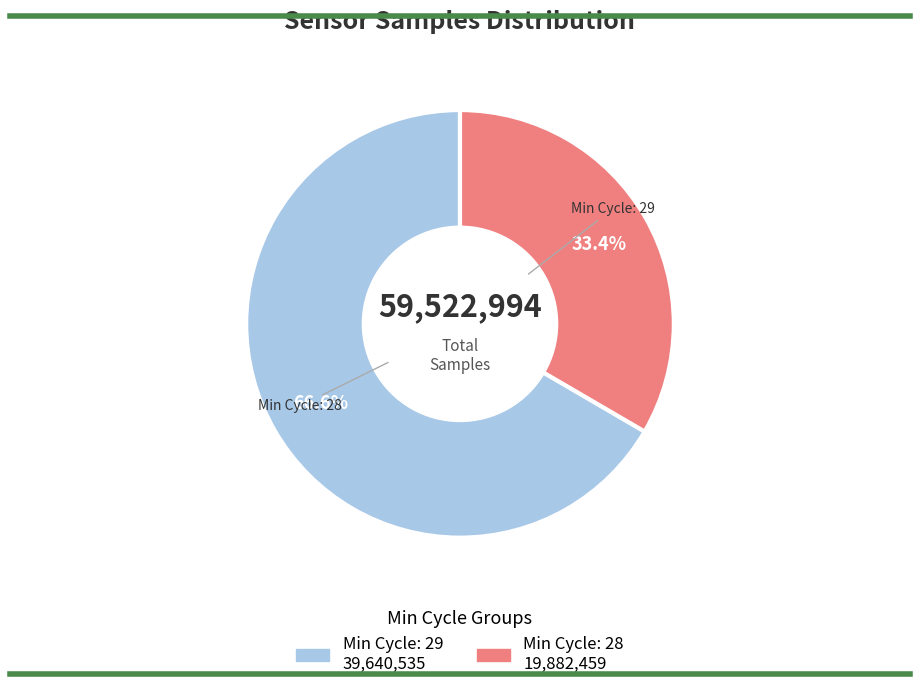

Is there any slice that represents more than half of the pie?

Yes